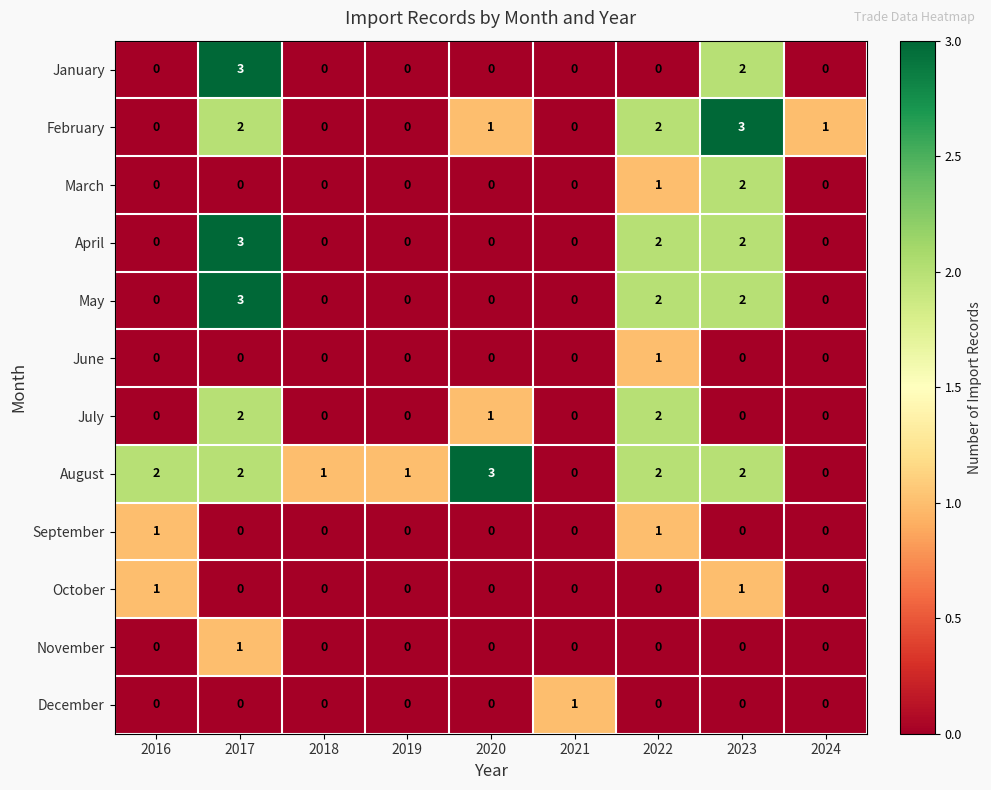

Which series has the largest total across all categories?

August